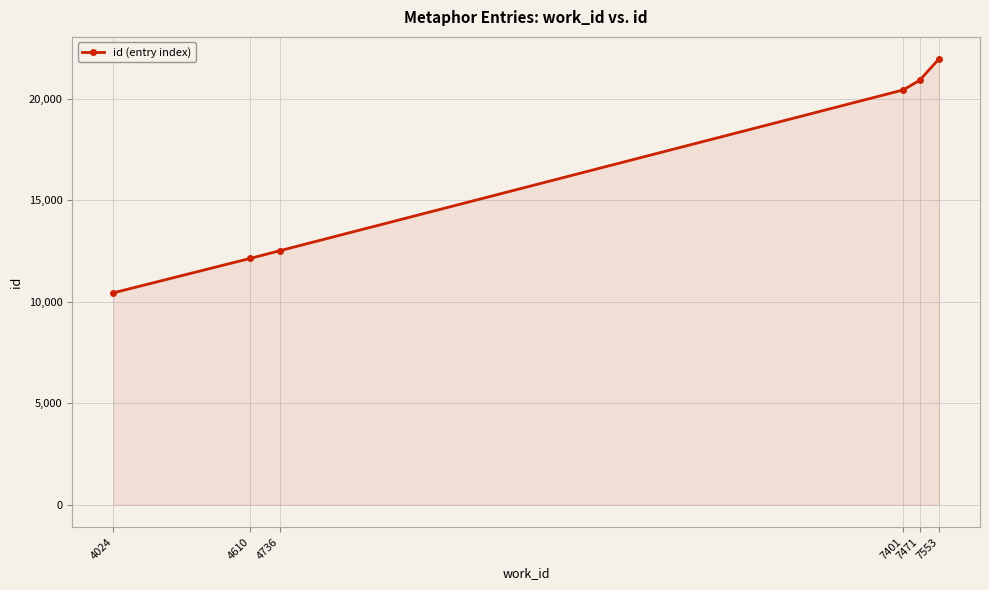

List the labels in order of value, largest first.

7553, 7471, 7401, 4736, 4610, 4024